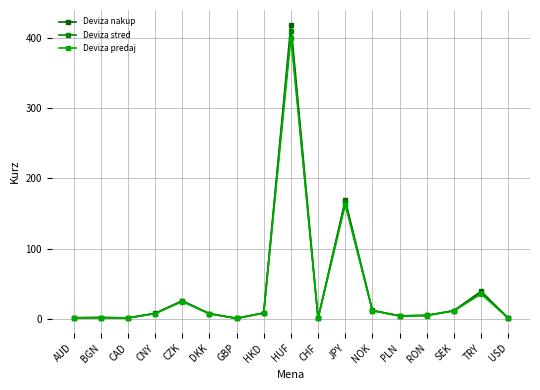

Is this an area chart (filled region under the line)?

No